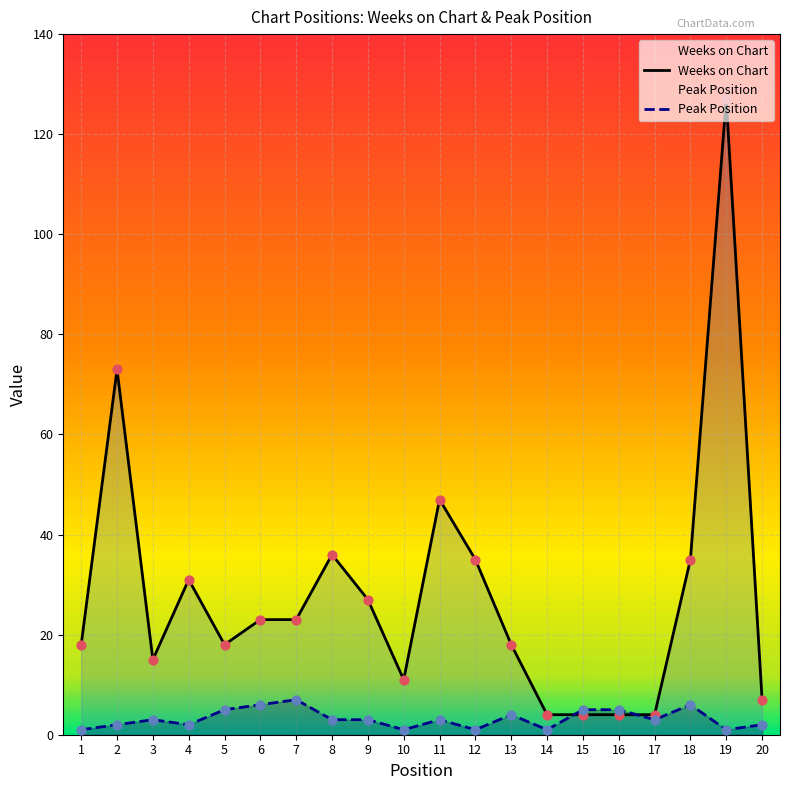

Which series has the largest total across all categories?

Weeks on Chart